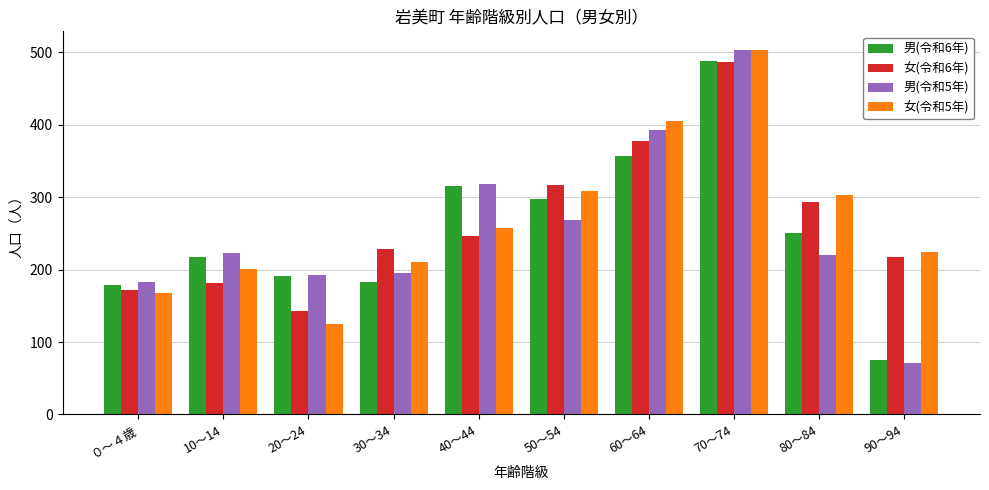

What position from the right is 30～34?

7